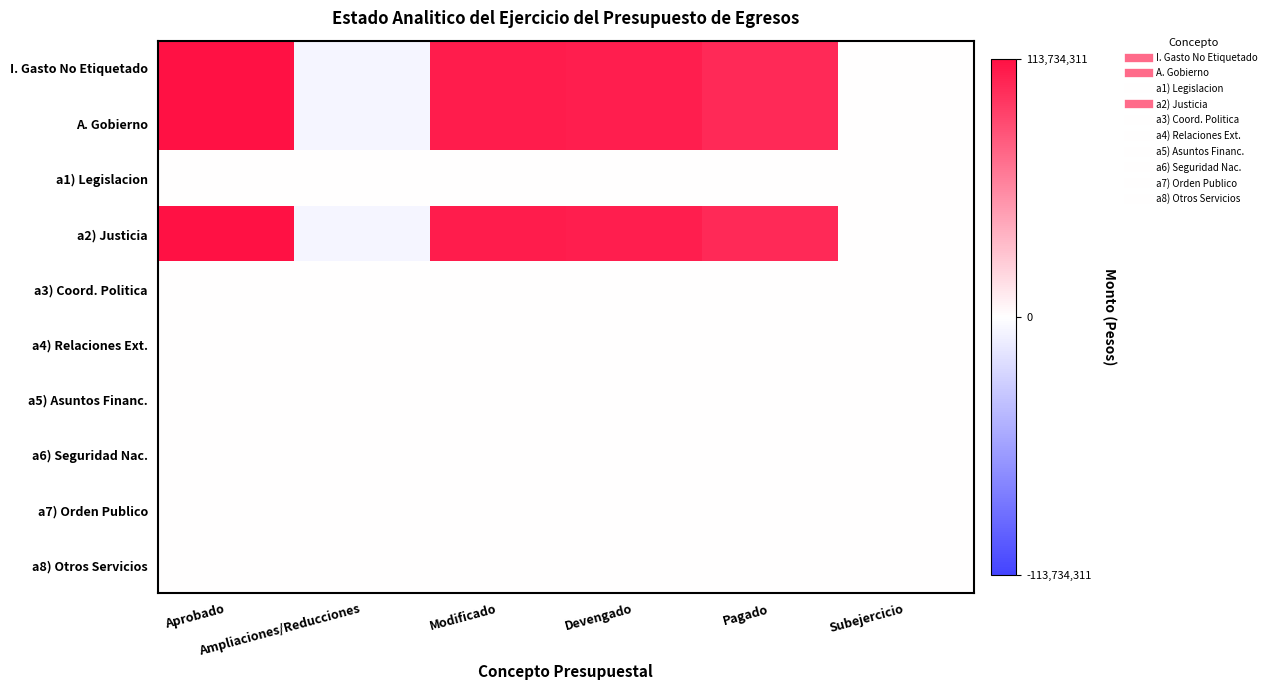

Reading right to left, what are all the values shown in this chart?

I. Gasto No Etiquetado: Subejercicio=723928.4	Pagado=101587471.1	Devengado=107454171.3	Modificado=108178099.7	Ampliaciones/Reducciones=-5556211.3	Aprobado=113734311.0
A. Gobierno: Subejercicio=723928.4	Pagado=101587471.1	Devengado=107454171.3	Modificado=108178099.7	Ampliaciones/Reducciones=-5556211.3	Aprobado=113734311.0
a1) Legislacion: Subejercicio=0.0	Pagado=0.0	Devengado=0.0	Modificado=0.0	Ampliaciones/Reducciones=0.0	Aprobado=0.0
a2) Justicia: Subejercicio=723928.4	Pagado=101587471.1	Devengado=107454171.3	Modificado=108178099.7	Ampliaciones/Reducciones=-5556211.3	Aprobado=113734311.0
a3) Coord. Politica: Subejercicio=0.0	Pagado=0.0	Devengado=0.0	Modificado=0.0	Ampliaciones/Reducciones=0.0	Aprobado=0.0
a4) Relaciones Ext.: Subejercicio=0.0	Pagado=0.0	Devengado=0.0	Modificado=0.0	Ampliaciones/Reducciones=0.0	Aprobado=0.0
a5) Asuntos Financ.: Subejercicio=0.0	Pagado=0.0	Devengado=0.0	Modificado=0.0	Ampliaciones/Reducciones=0.0	Aprobado=0.0
a6) Seguridad Nac.: Subejercicio=0.0	Pagado=0.0	Devengado=0.0	Modificado=0.0	Ampliaciones/Reducciones=0.0	Aprobado=0.0
a7) Orden Publico: Subejercicio=0.0	Pagado=0.0	Devengado=0.0	Modificado=0.0	Ampliaciones/Reducciones=0.0	Aprobado=0.0
a8) Otros Servicios: Subejercicio=0.0	Pagado=0.0	Devengado=0.0	Modificado=0.0	Ampliaciones/Reducciones=0.0	Aprobado=0.0